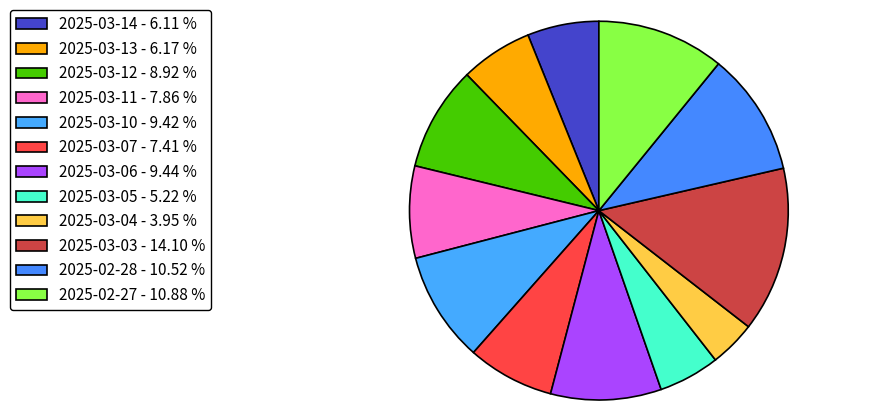

Is there any slice that represents more than half of the pie?

No